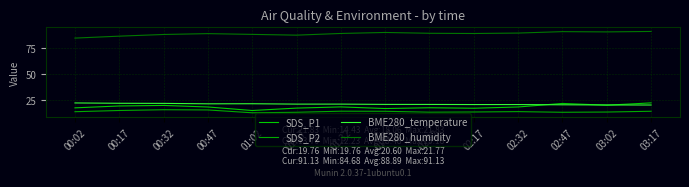

True or false: SDS_P1 and BME280_humidity intersect in this chart.

False